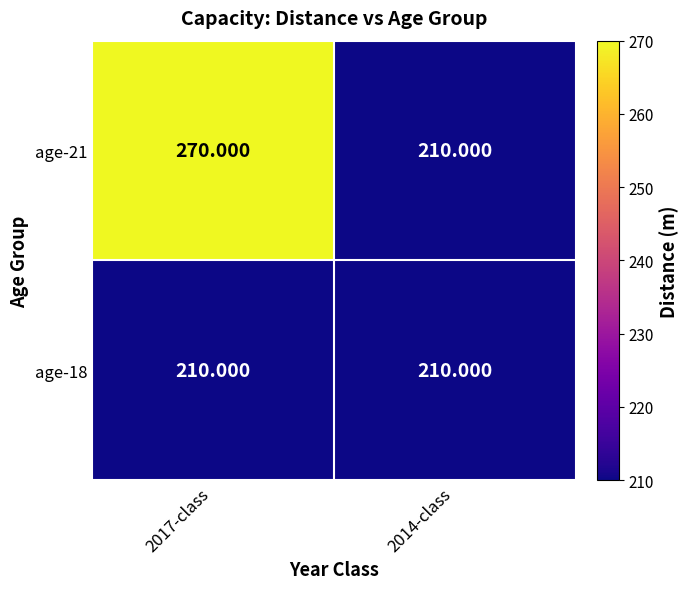

What is the spread (max minus min) of values at 2017-class?

60